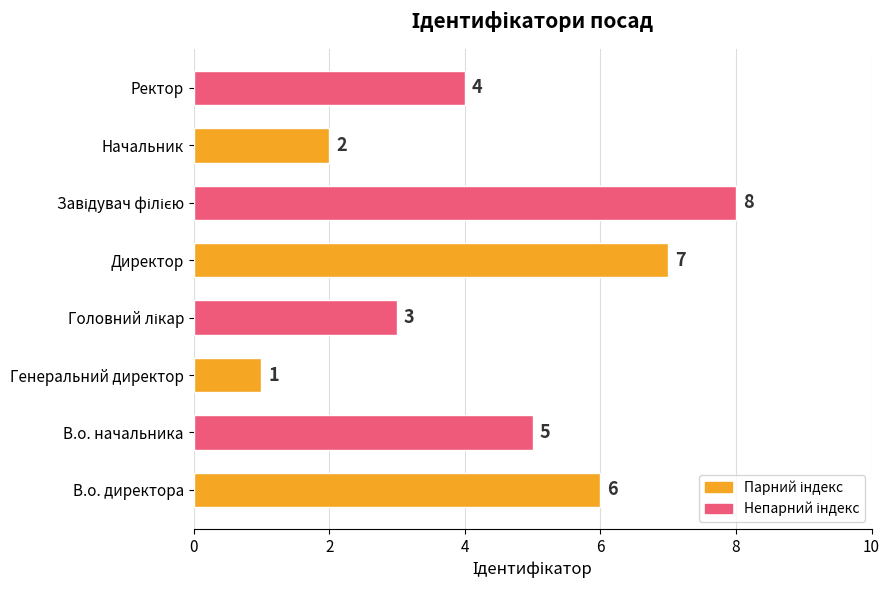

Reading bottom to top, list all the values displayed in this chart.

6	5	1	3	7	8	2	4